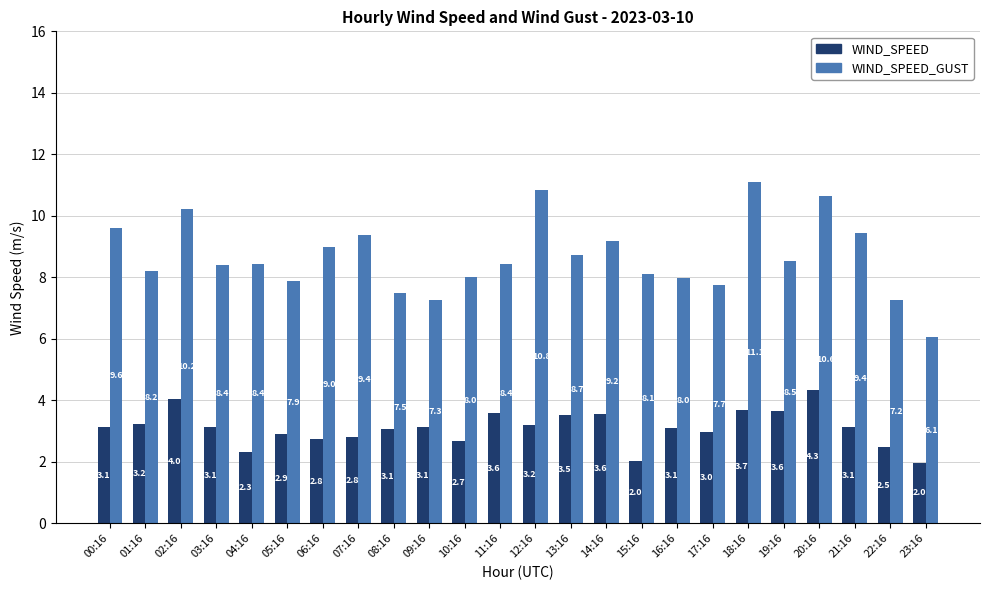

Which series has the widest spread of values?

WIND_SPEED_GUST